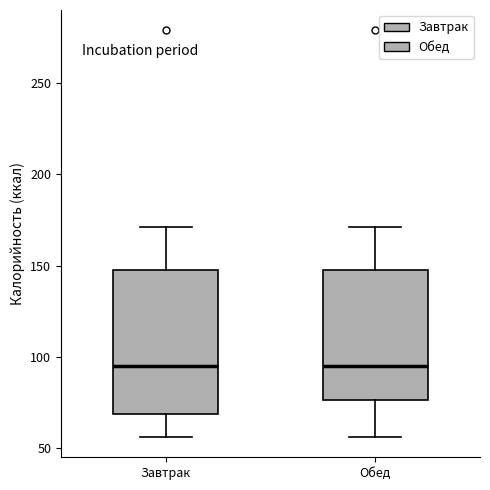

Reading left to right, read every box against the y-axis: the position of its median line, the range the box covers, and the ends of its whiskers. The values are not printed on the chart, so give them approximately, as read against the axis.

Завтрак: median 95, box 70 to 150, whiskers 55 to 170
Обед: median 95, box 75 to 150, whiskers 55 to 170